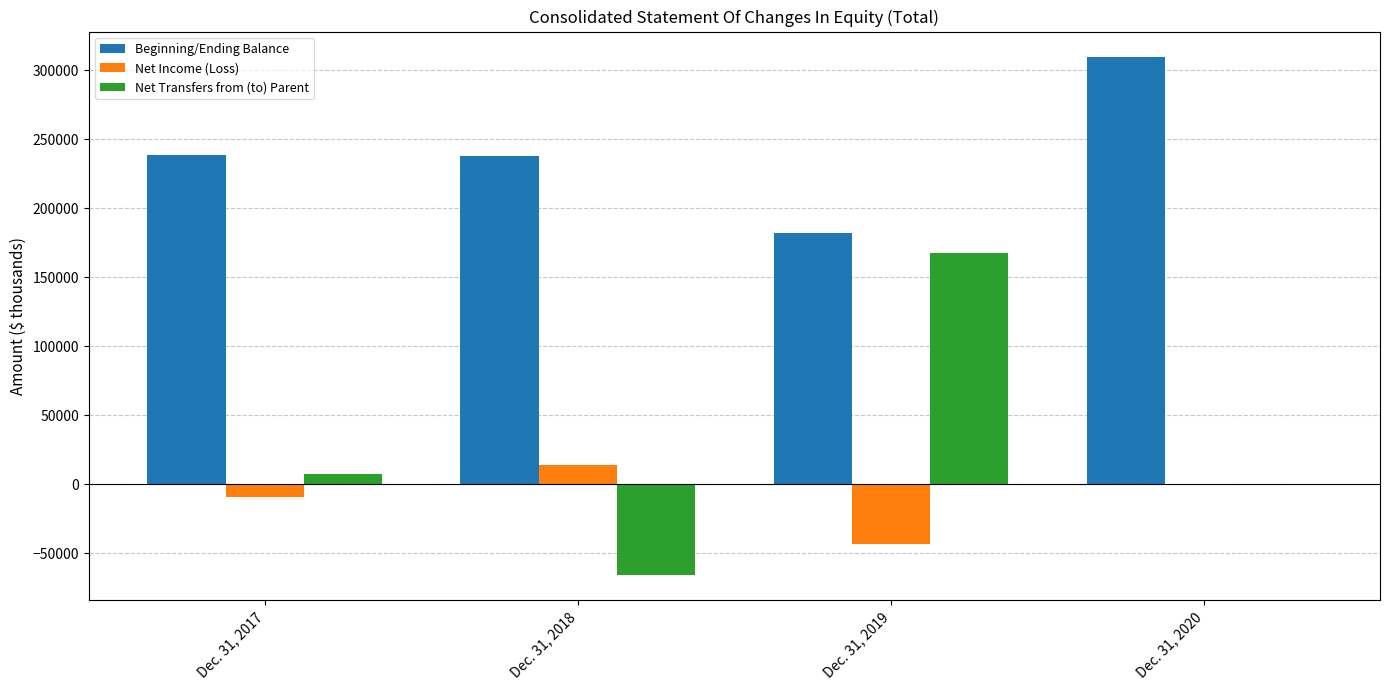

Is it true that Net Transfers from (to) Parent equals 146772 at Dec. 31, 2020?

False